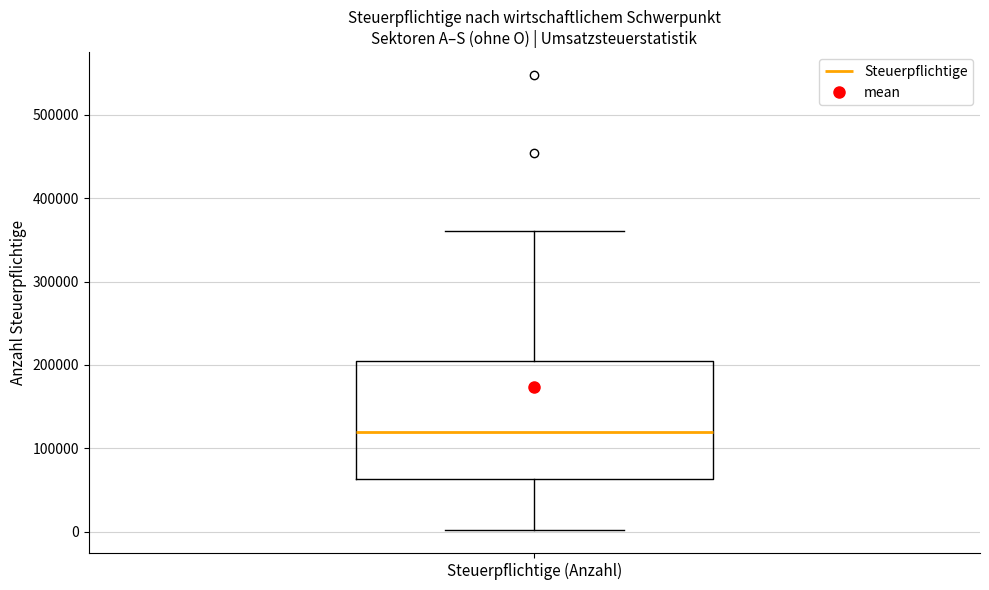

Where does the upper whisker of the box for Steuerpflichtige (Anzahl) end on the y-axis? The values are not printed on the chart, so give them approximately, as read against the axis.

360000